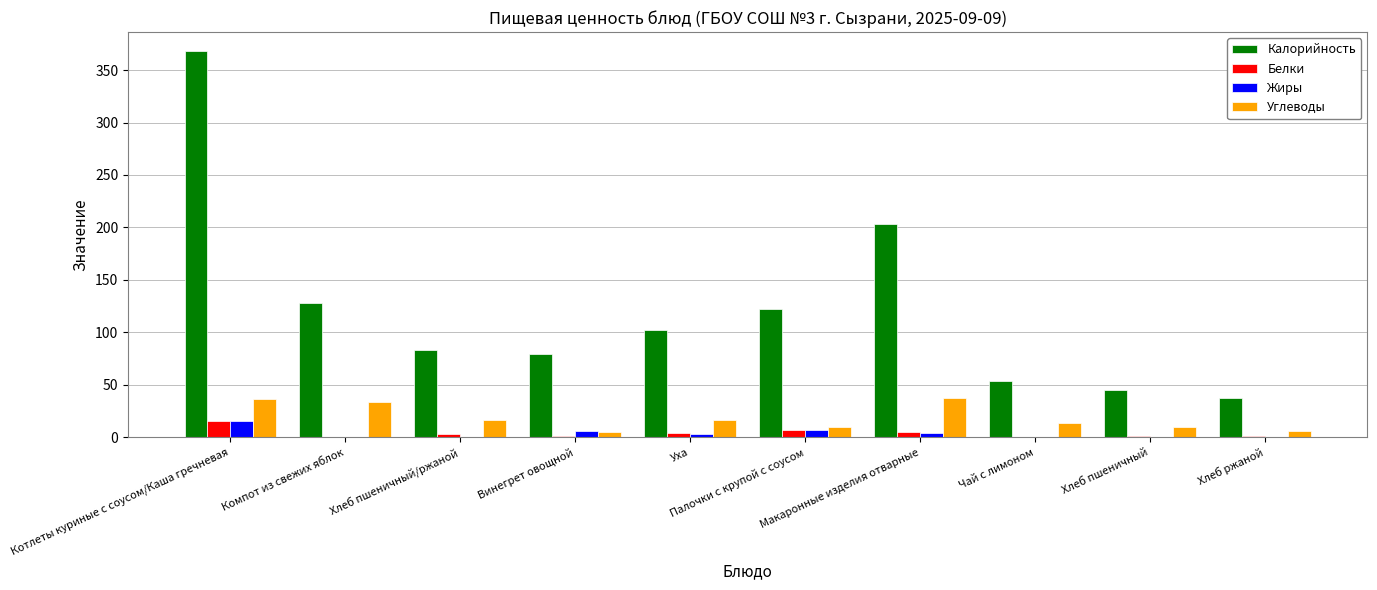

What is the maximum value shown in the chart?

367.8